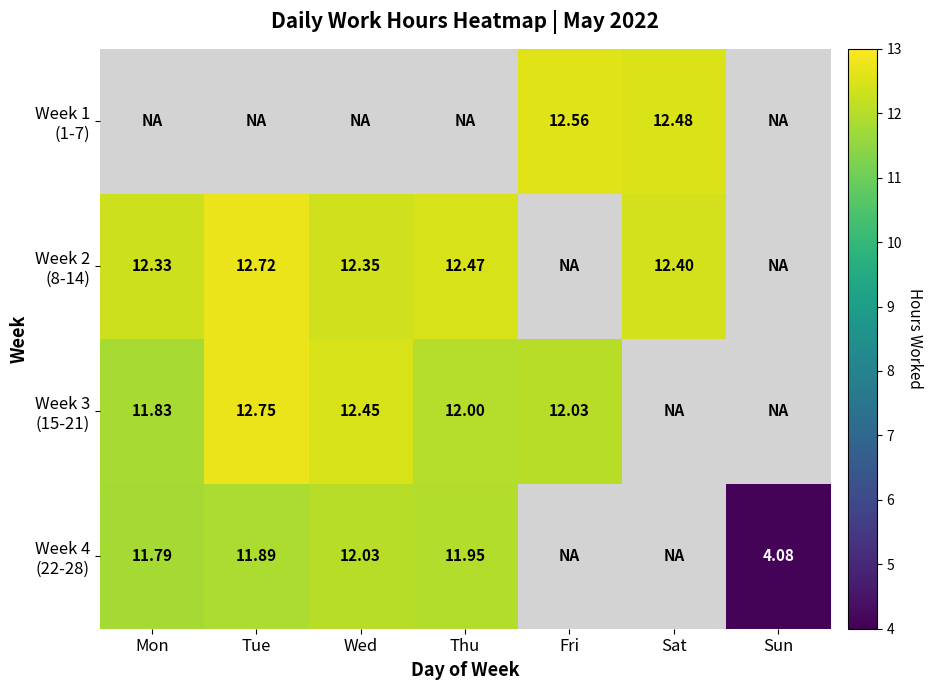

What value does the Week 1 (1-7) series have at Fri?

12.6